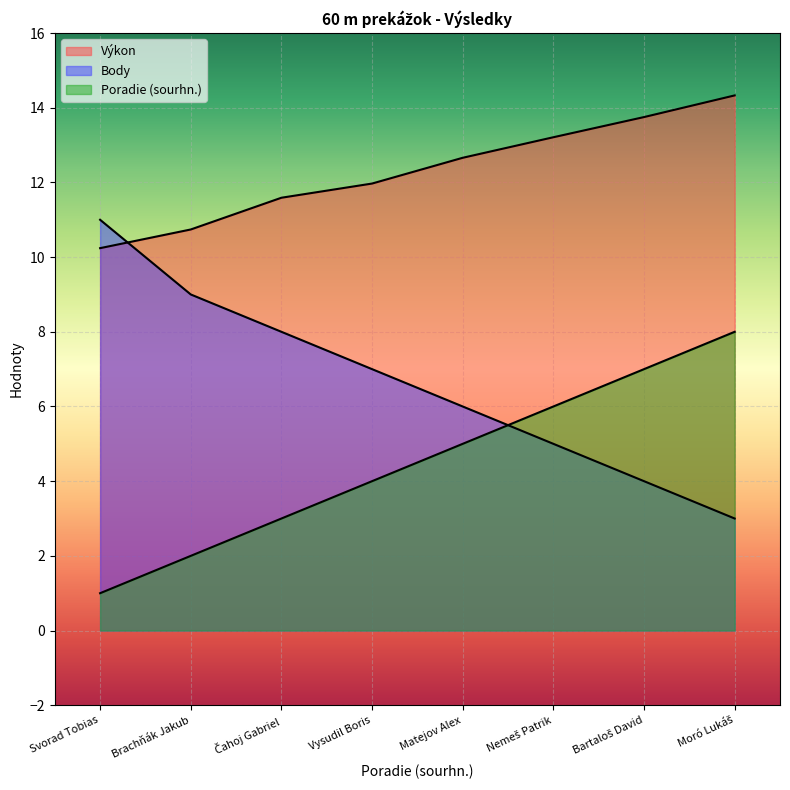

True or false: Poradie (sourhn.) has more than 0 interior local peaks.

False